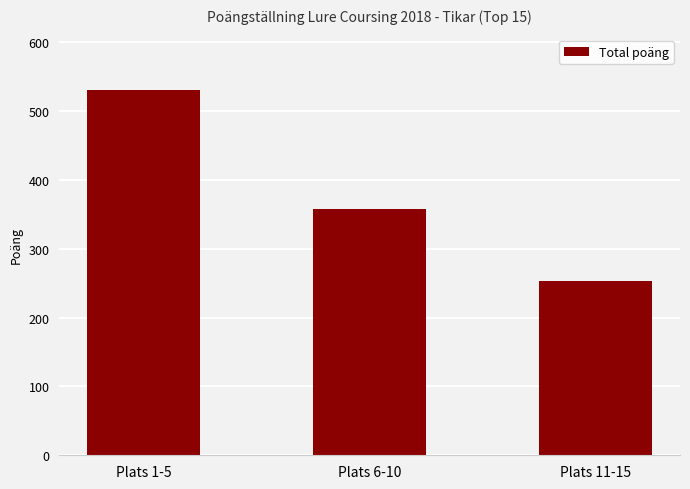

What is the change in value from Plats 1-5 to Plats 6-10?

-173